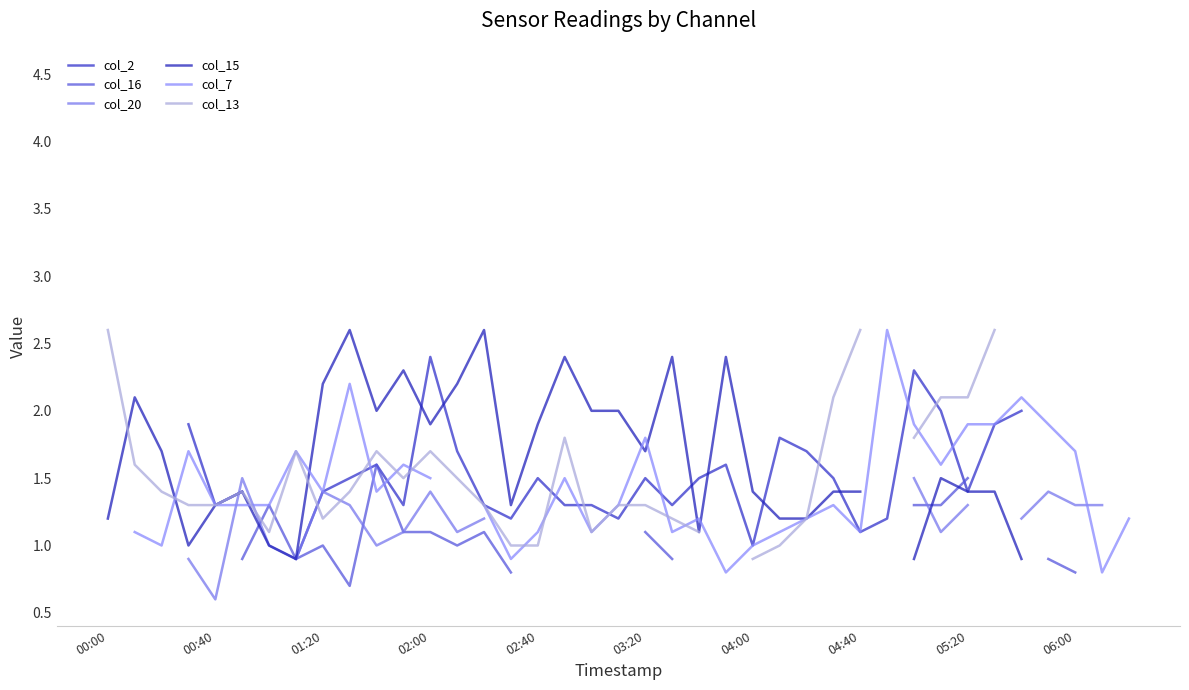

True or false: col_15 has a value of 0.5 at 31.

False